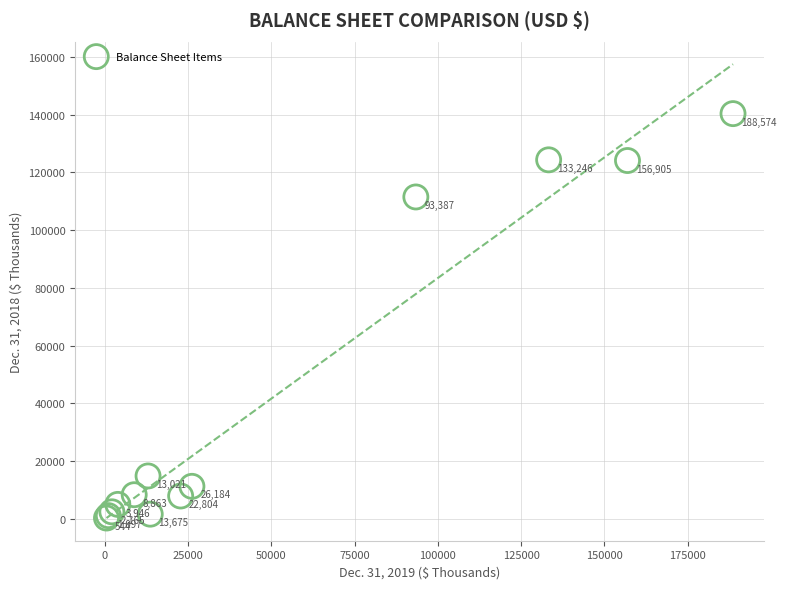

What Y value in the scatter plot is closest to 70304?

111477